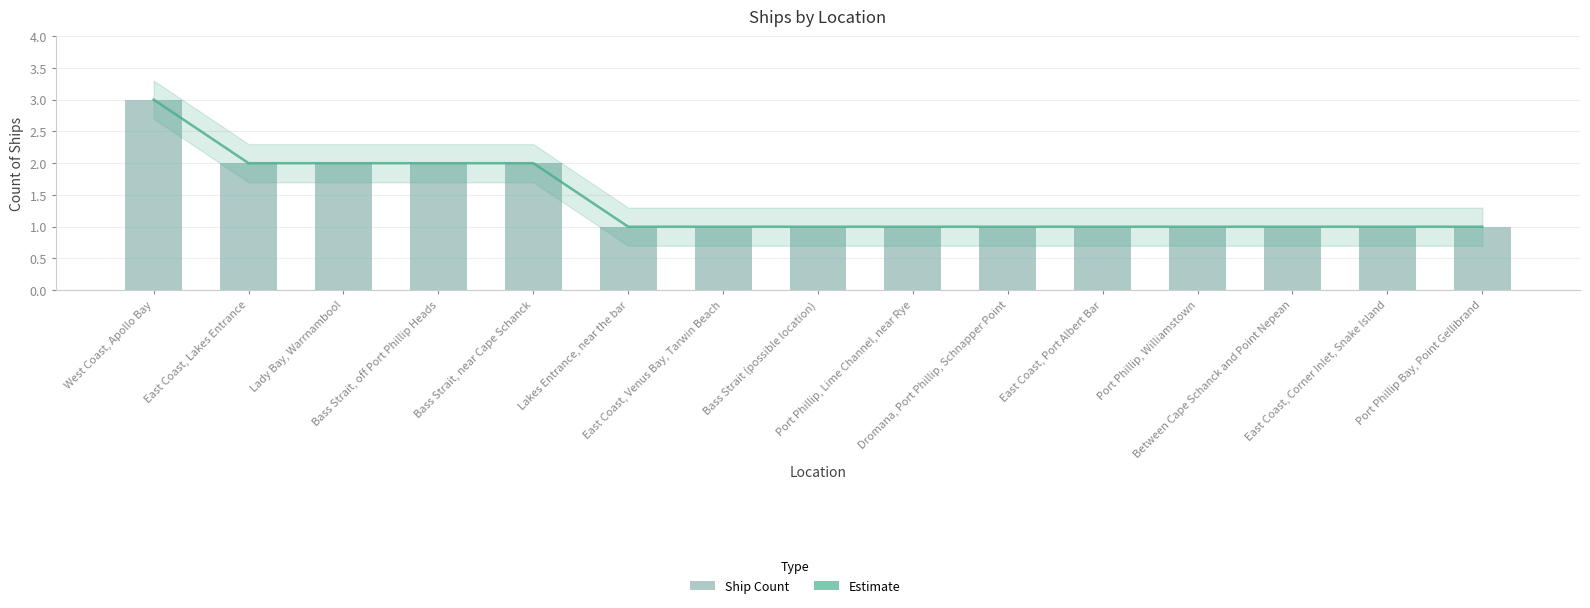

Approximately how many times larger is the value at Dromana, Port Phillip, Schnapper Point compared to Bass Strait, near Cape Schanck?

0.5